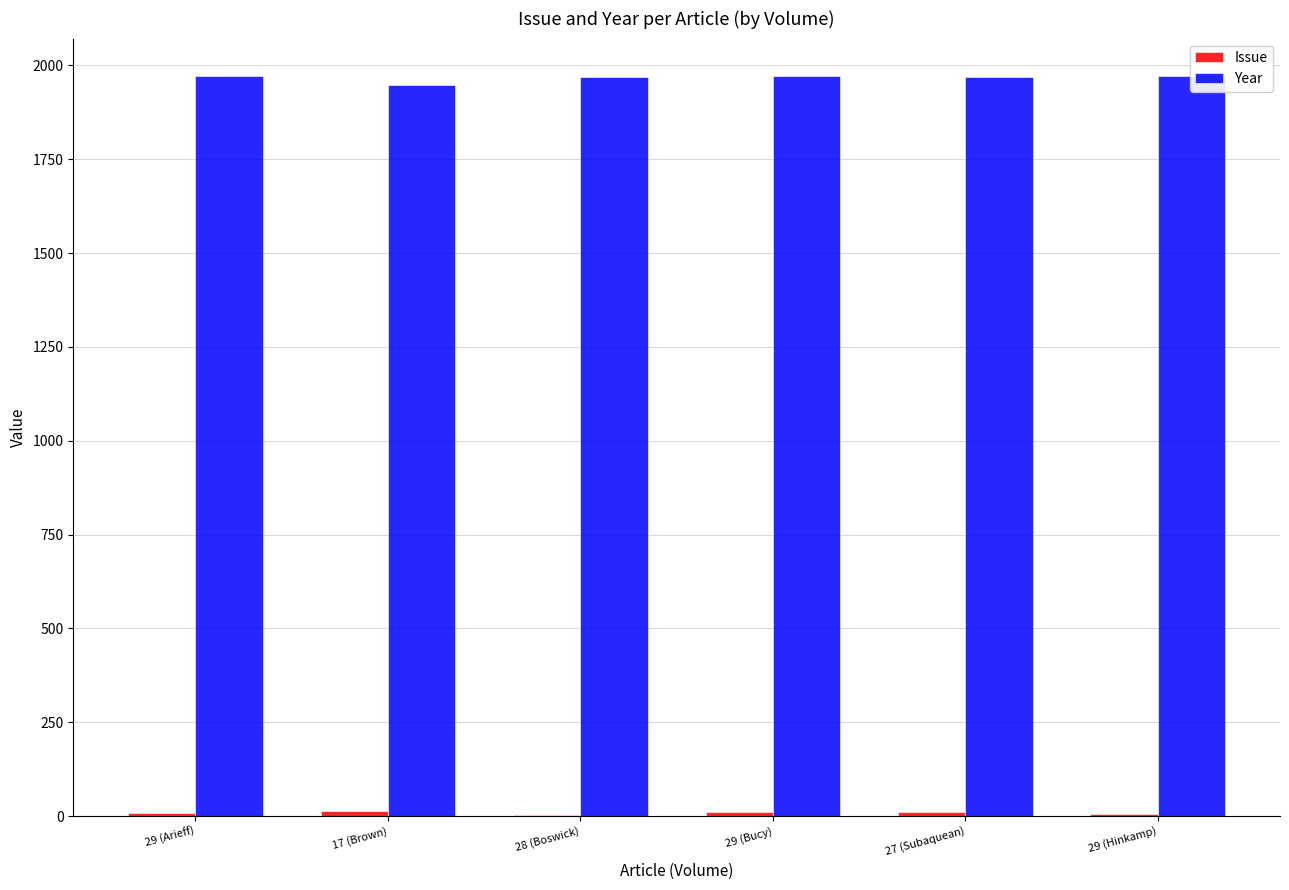

The value of Year at 28 (Boswick) is 1970. True or false?

True